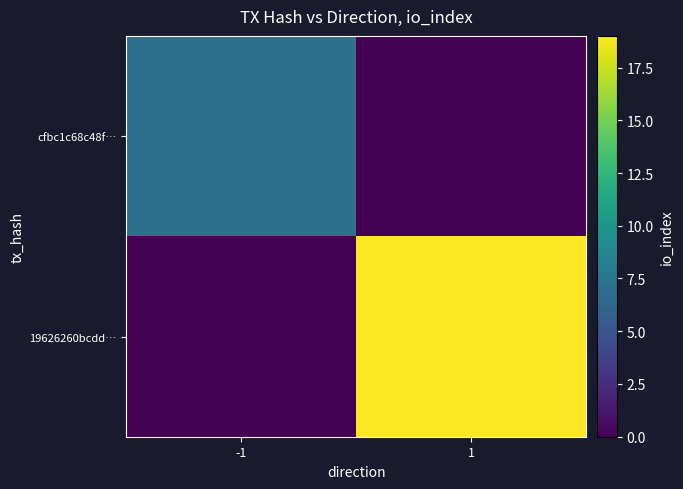

Which series has the largest total across all categories?

19626260bcdd…